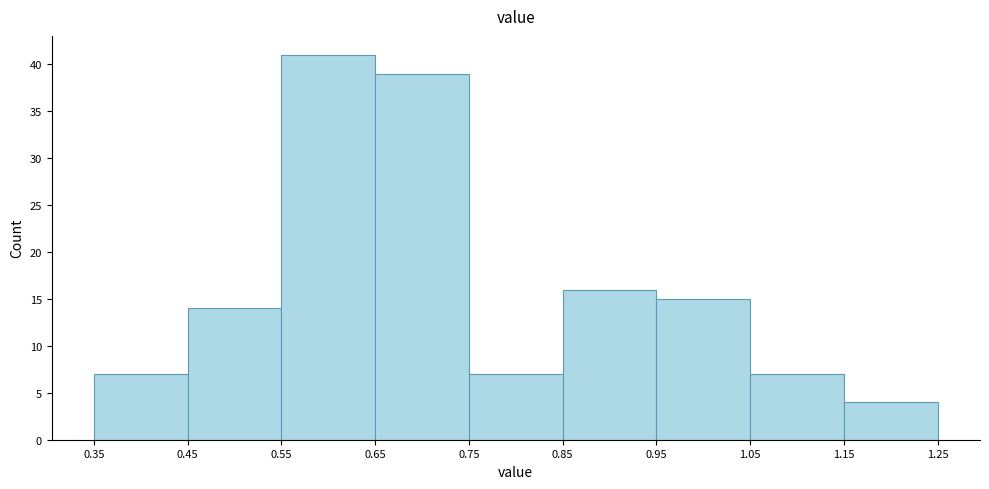

How tall is the bar that spans 0.75 to 0.85 on the x-axis? The values are not printed on the chart, so give them approximately, as read against the axis.

7